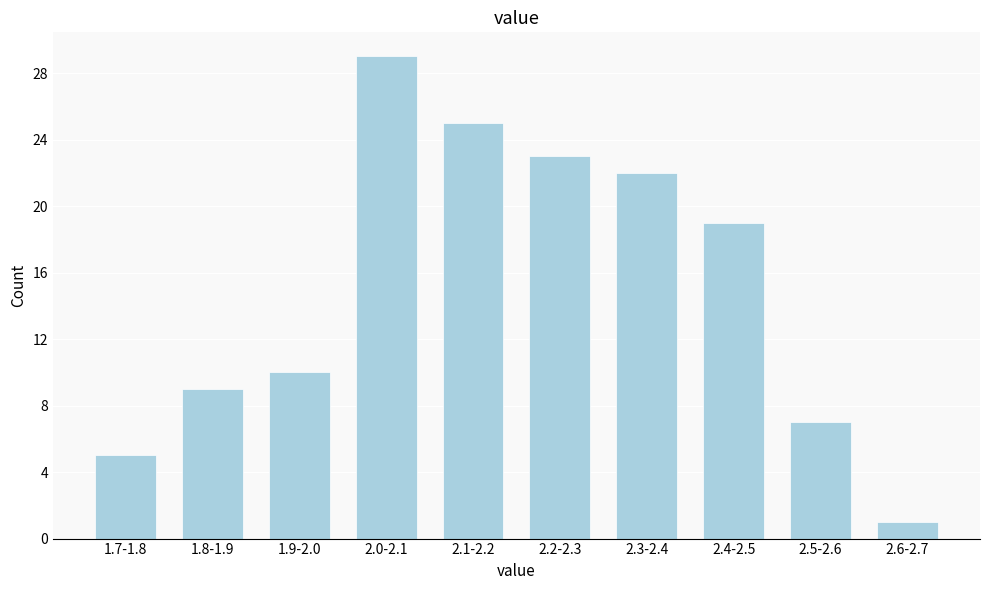

Reading left to right, extract all data points from this chart.

5	9	10	29	25	23	22	19	7	1